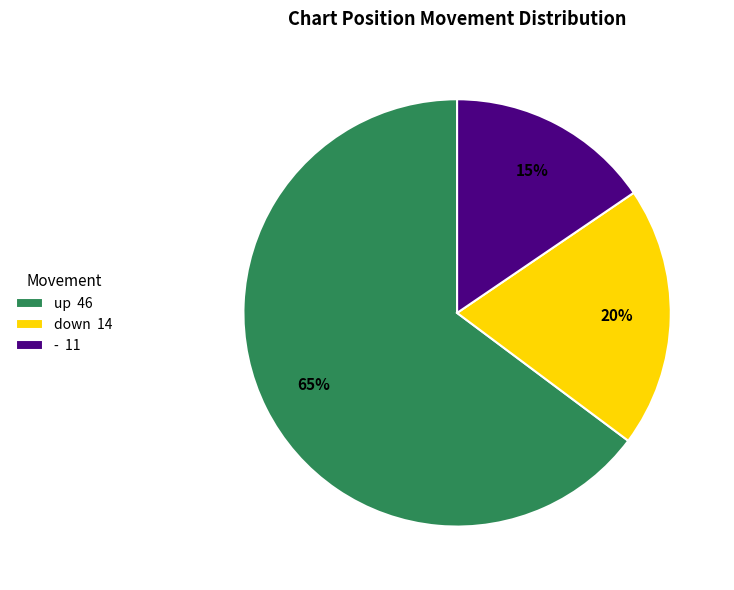

Count the number of slices in the pie.

3